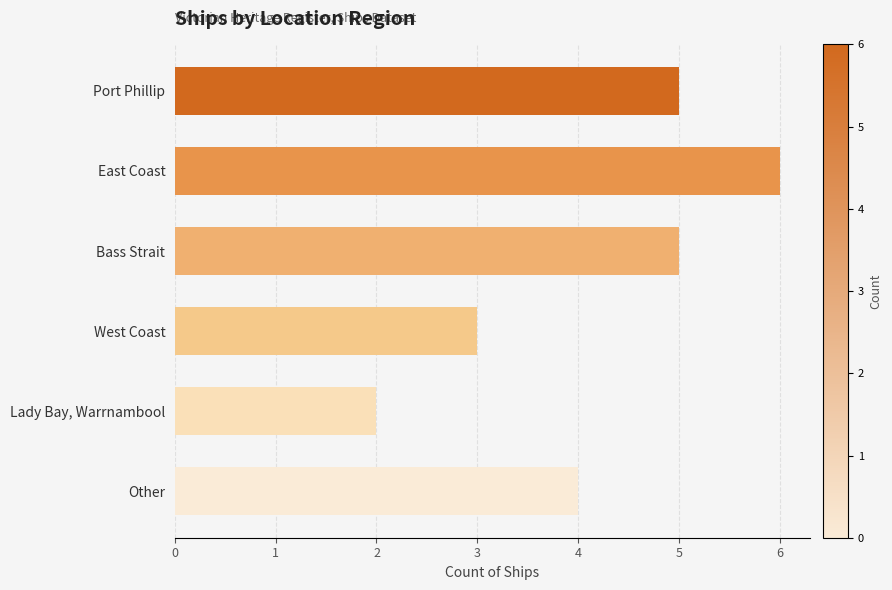

Which label corresponds to the largest value in the chart?

East Coast